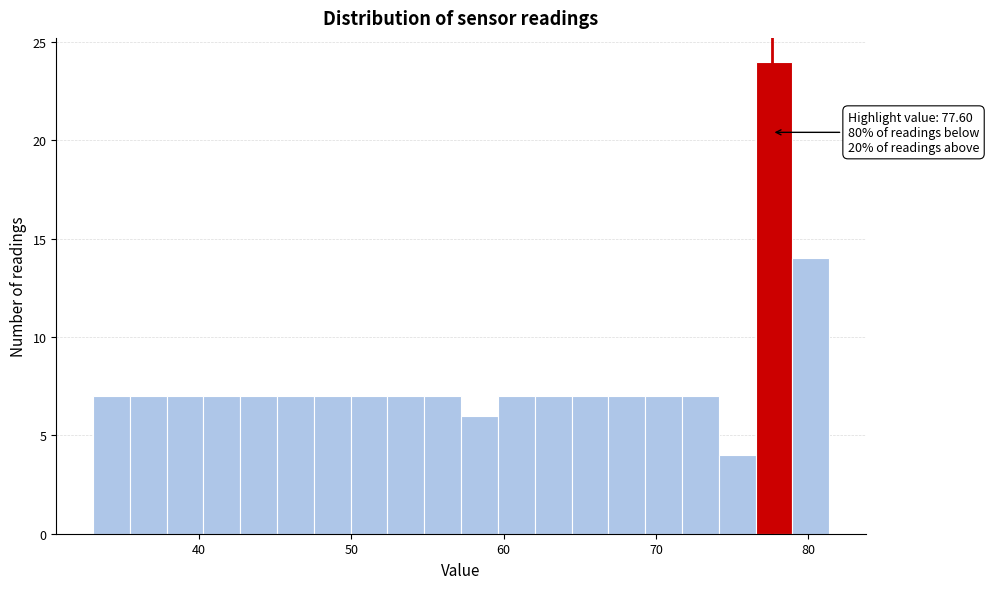

Around what value on the x-axis is the tallest bar? Give the approximate position of its centre, as read against the axis.

78